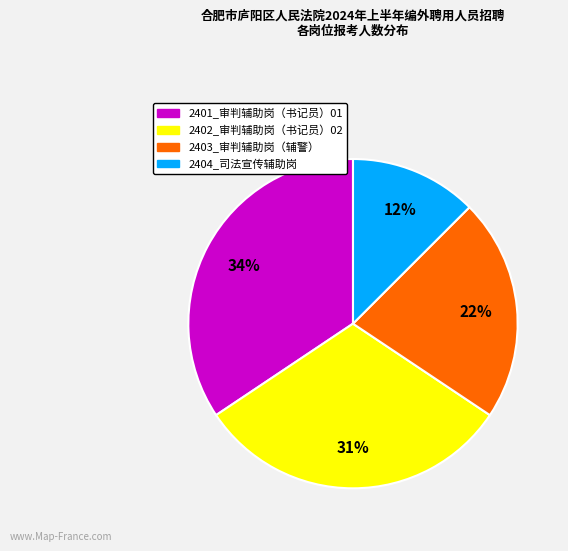

Which slice is the largest?

2401_审判辅助岗（书记员）01